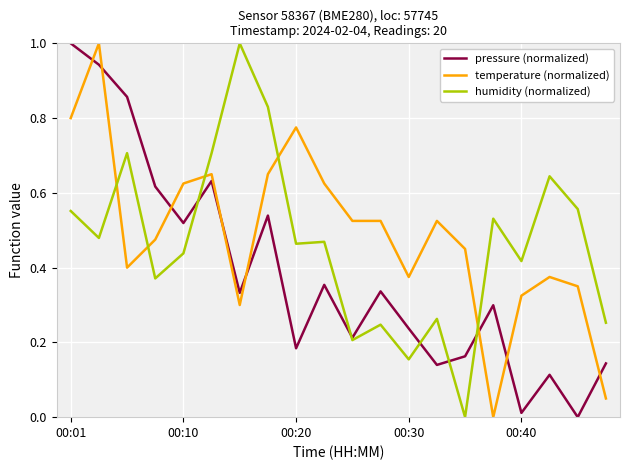

True or false: humidity (normalized) and temperature (normalized) intersect in this chart.

True